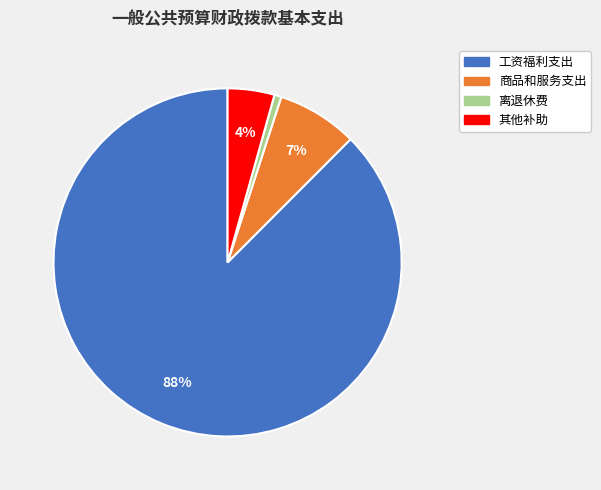

Is there a majority slice in this chart?

Yes